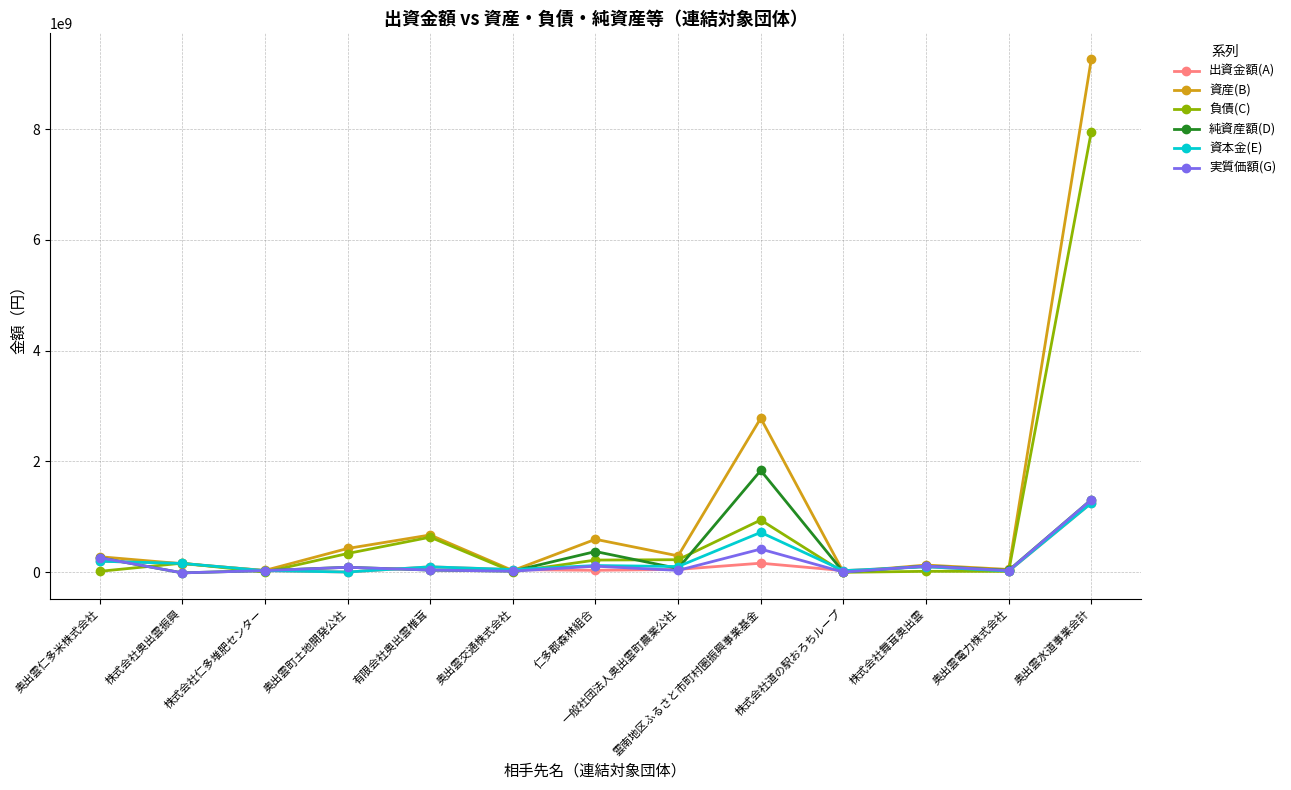

At which label is 資産(B) closest to 4633260120?

雲南地区ふるさと市町村圏振興事業基金